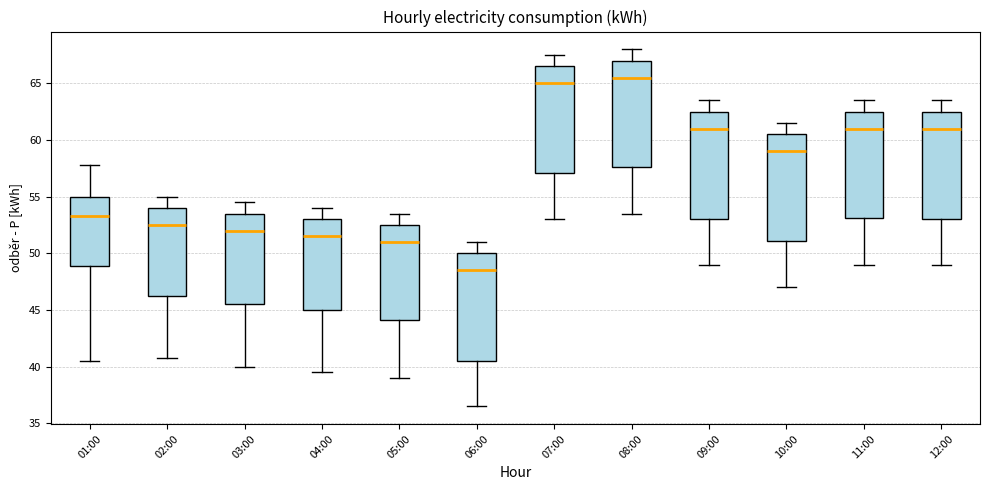

Reading left to right, transcribe this box plot: for each box, give where its median line is, the range the box spans, and where its two whiskers end, as read against the y-axis. The values are not printed on the chart, so give them approximately, as read against the axis.

01:00: median 53.5, box 49.0 to 55.0, whiskers 40.5 to 58.0
02:00: median 52.5, box 46.5 to 54.0, whiskers 41.0 to 55.0
03:00: median 52.0, box 45.5 to 53.5, whiskers 40.0 to 54.5
04:00: median 51.5, box 45.0 to 53.0, whiskers 39.5 to 54.0
05:00: median 51.0, box 44.0 to 52.5, whiskers 39.0 to 53.5
06:00: median 48.5, box 40.5 to 50.0, whiskers 36.5 to 51.0
07:00: median 65.0, box 57.0 to 66.5, whiskers 53.0 to 67.5
08:00: median 65.5, box 57.5 to 67.0, whiskers 53.5 to 68.0
09:00: median 61.0, box 53.0 to 62.5, whiskers 49.0 to 63.5
10:00: median 59.0, box 51.0 to 60.5, whiskers 47.0 to 61.5
11:00: median 61.0, box 53.0 to 62.5, whiskers 49.0 to 63.5
12:00: median 61.0, box 53.0 to 62.5, whiskers 49.0 to 63.5